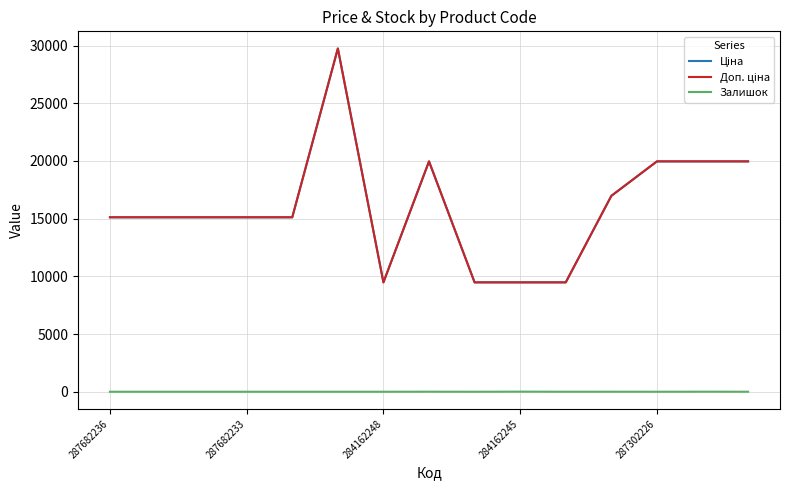

Does the chart display data point markers on the line(s)?

No